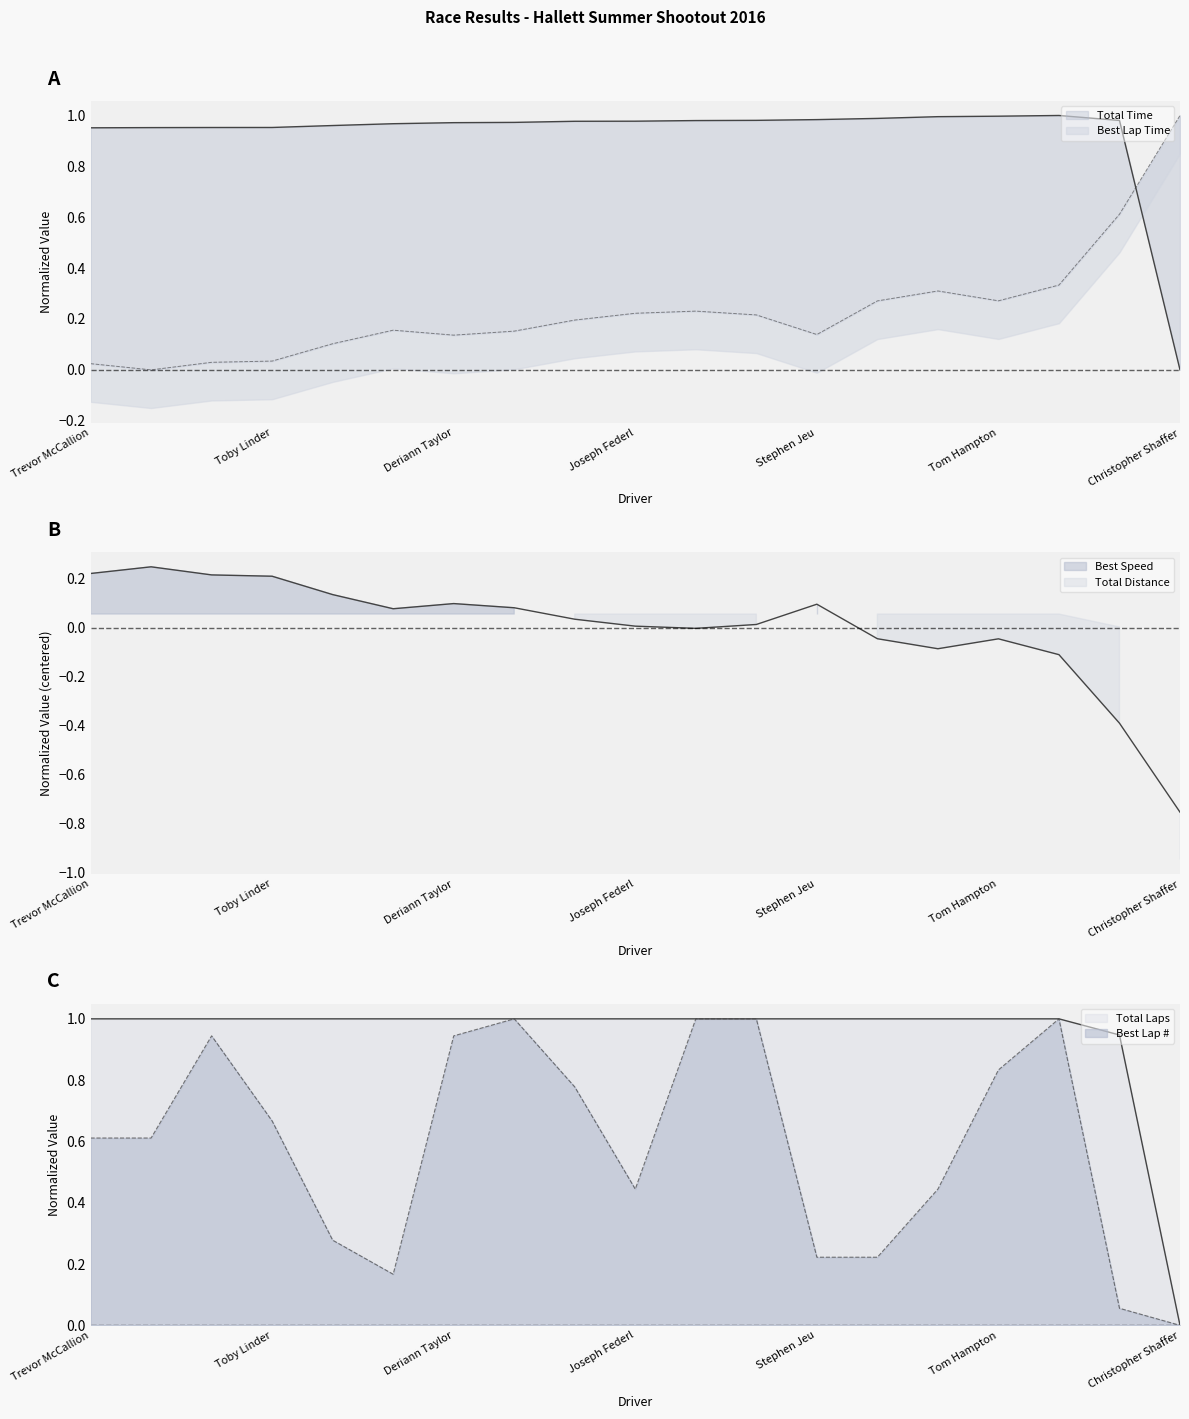

How many data points in Best Lap are above 0?

18